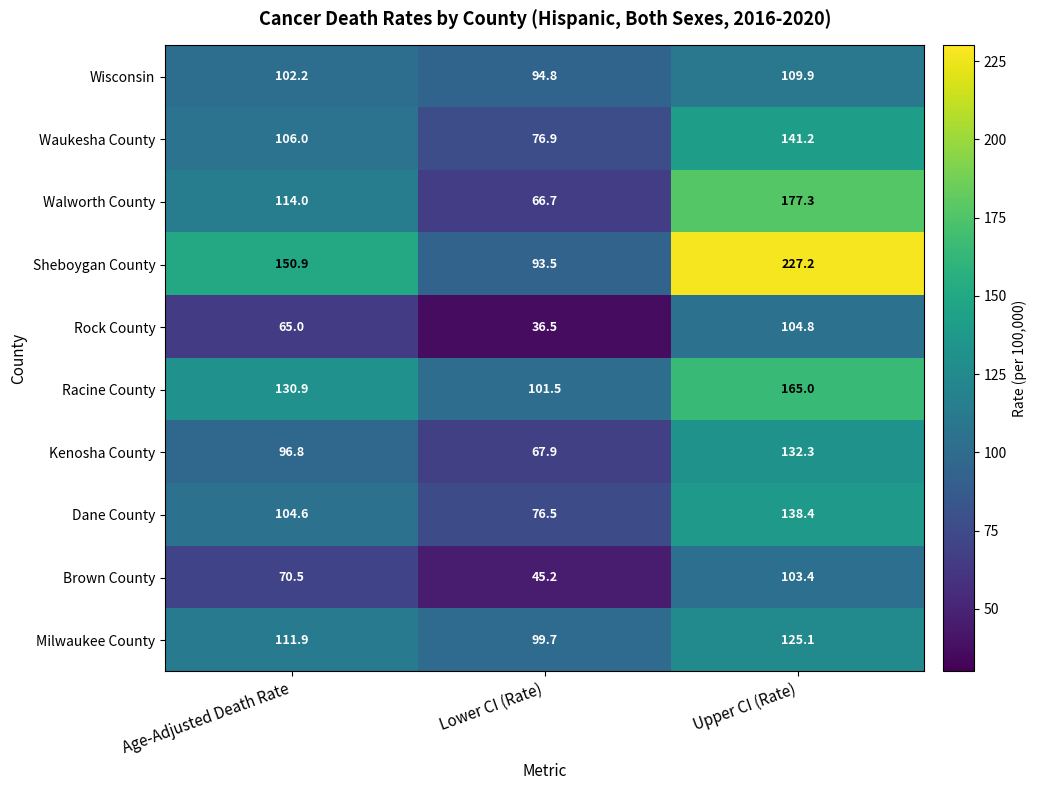

What is the smallest value displayed?

36.5